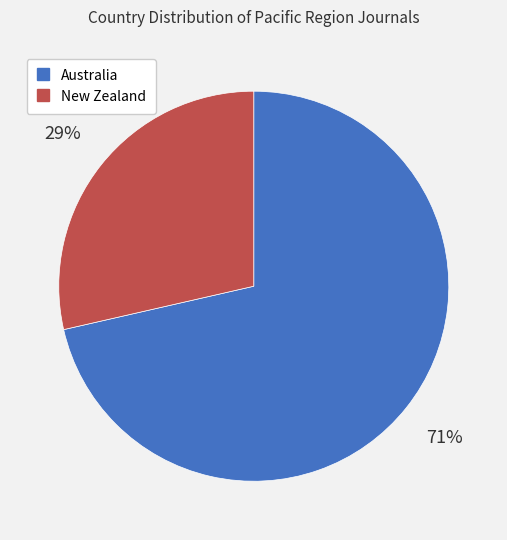

The New Zealand slice represents 38% of the pie. True or false?

False